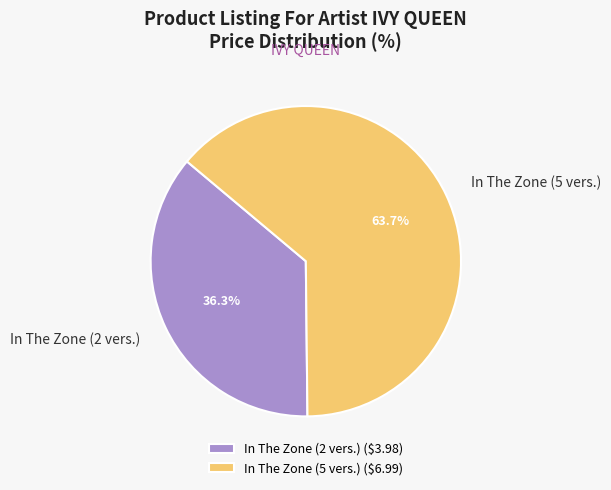

Which has a higher value, In The Zone (2 vers.) or In The Zone (5 vers.)?

In The Zone (5 vers.)